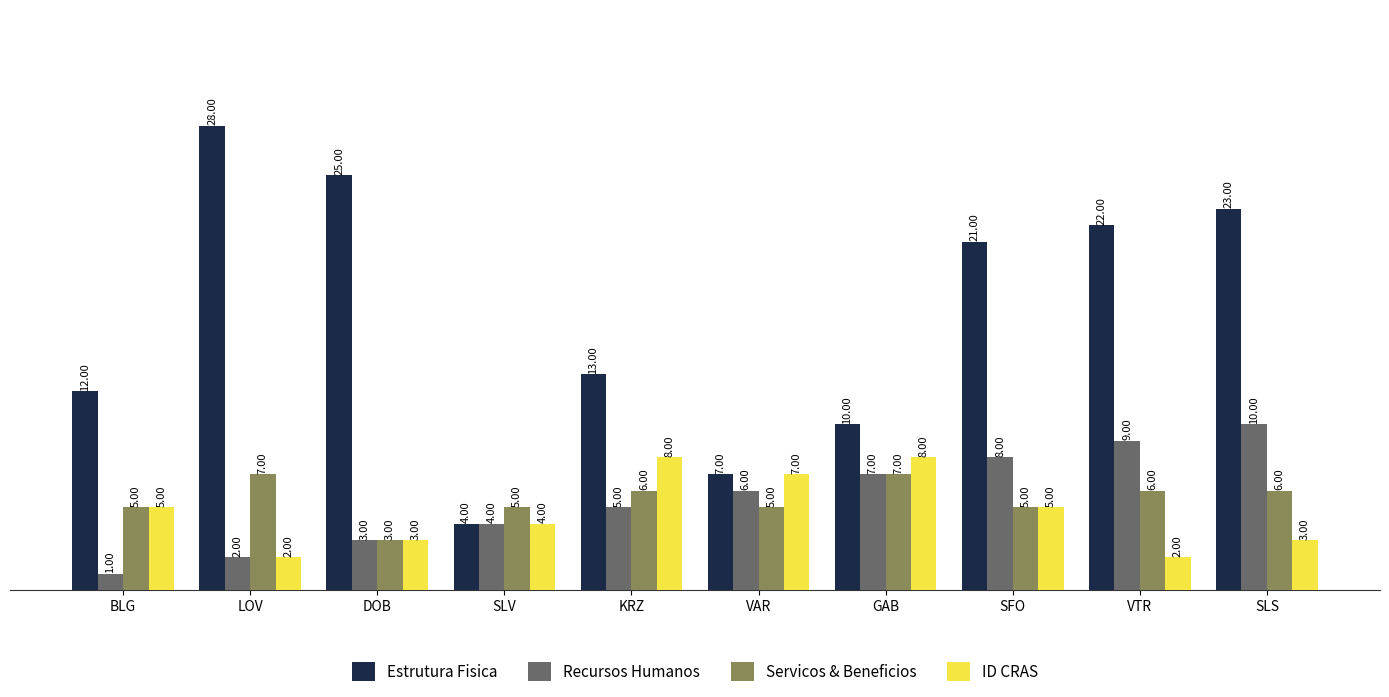

How many bars are there in each group?

4